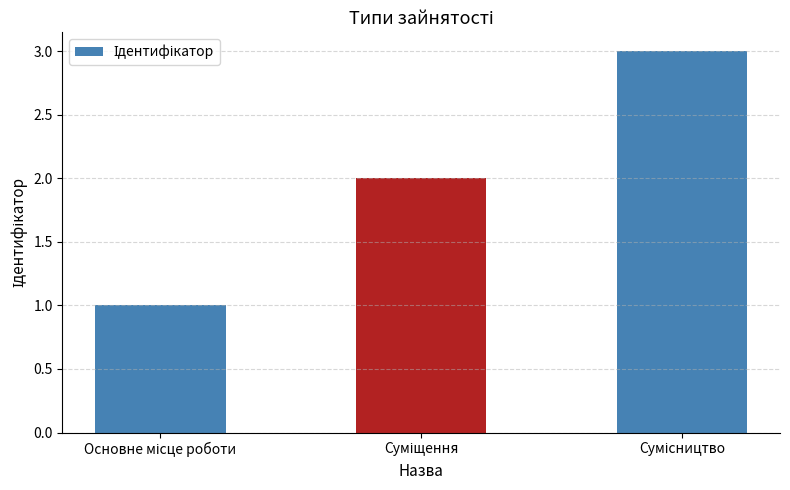

What is the greatest value displayed?

3